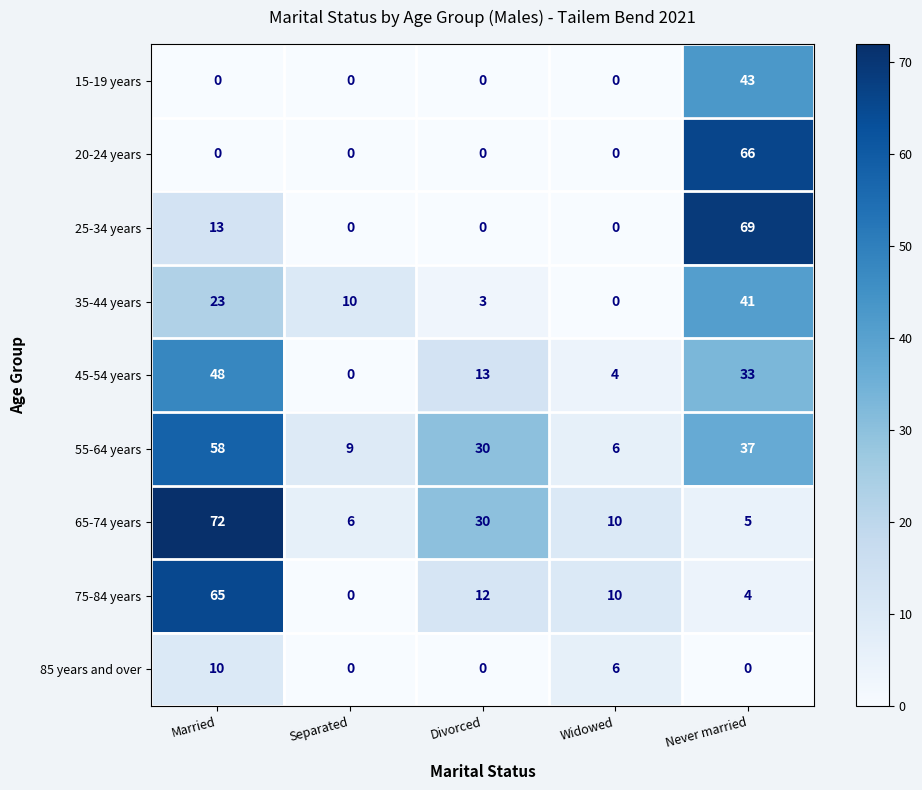

At how many categories does at least one series exceed 5?

5